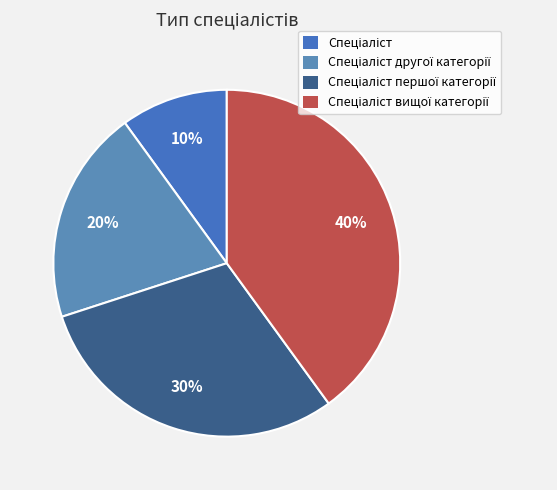

What portion of the pie excludes Спеціаліст?

90.0%